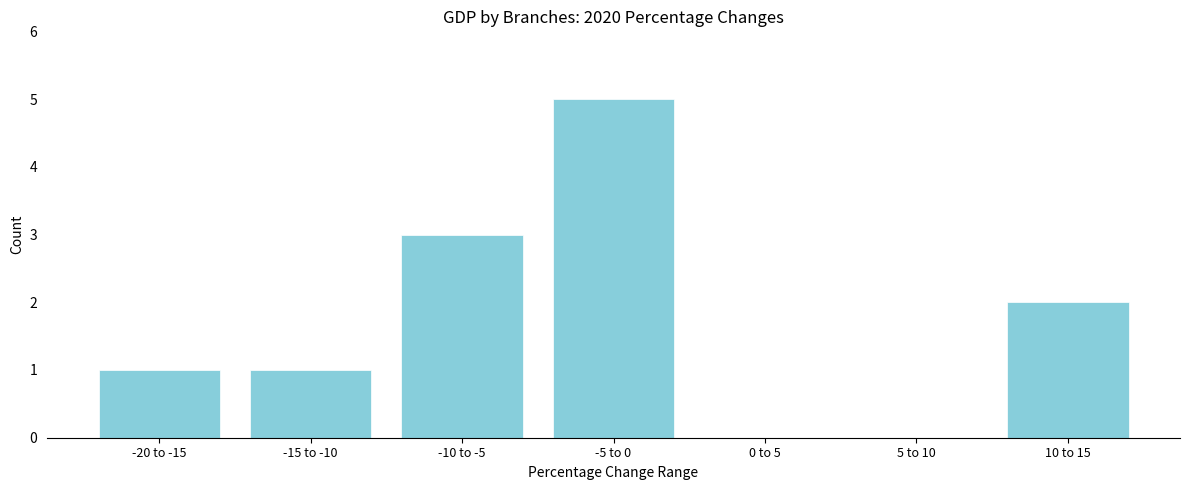

Reading right to left, list all the values displayed in this chart.

10 to 15=2	5 to 10=0	0 to 5=0	-5 to 0=5	-10 to -5=3	-15 to -10=1	-20 to -15=1